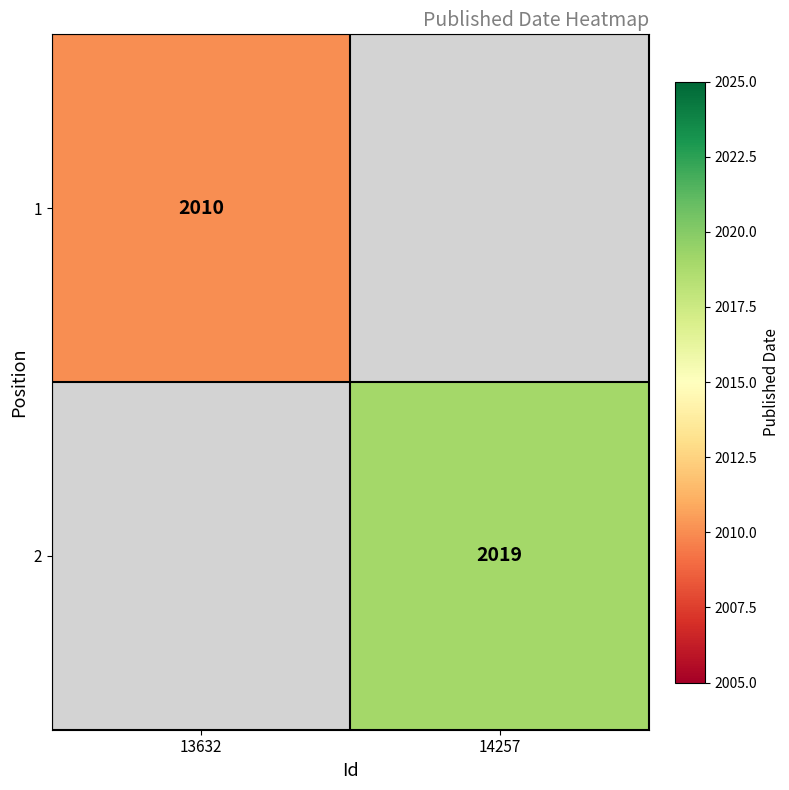

The value of 1 at 13632 is 746. True or false?

False